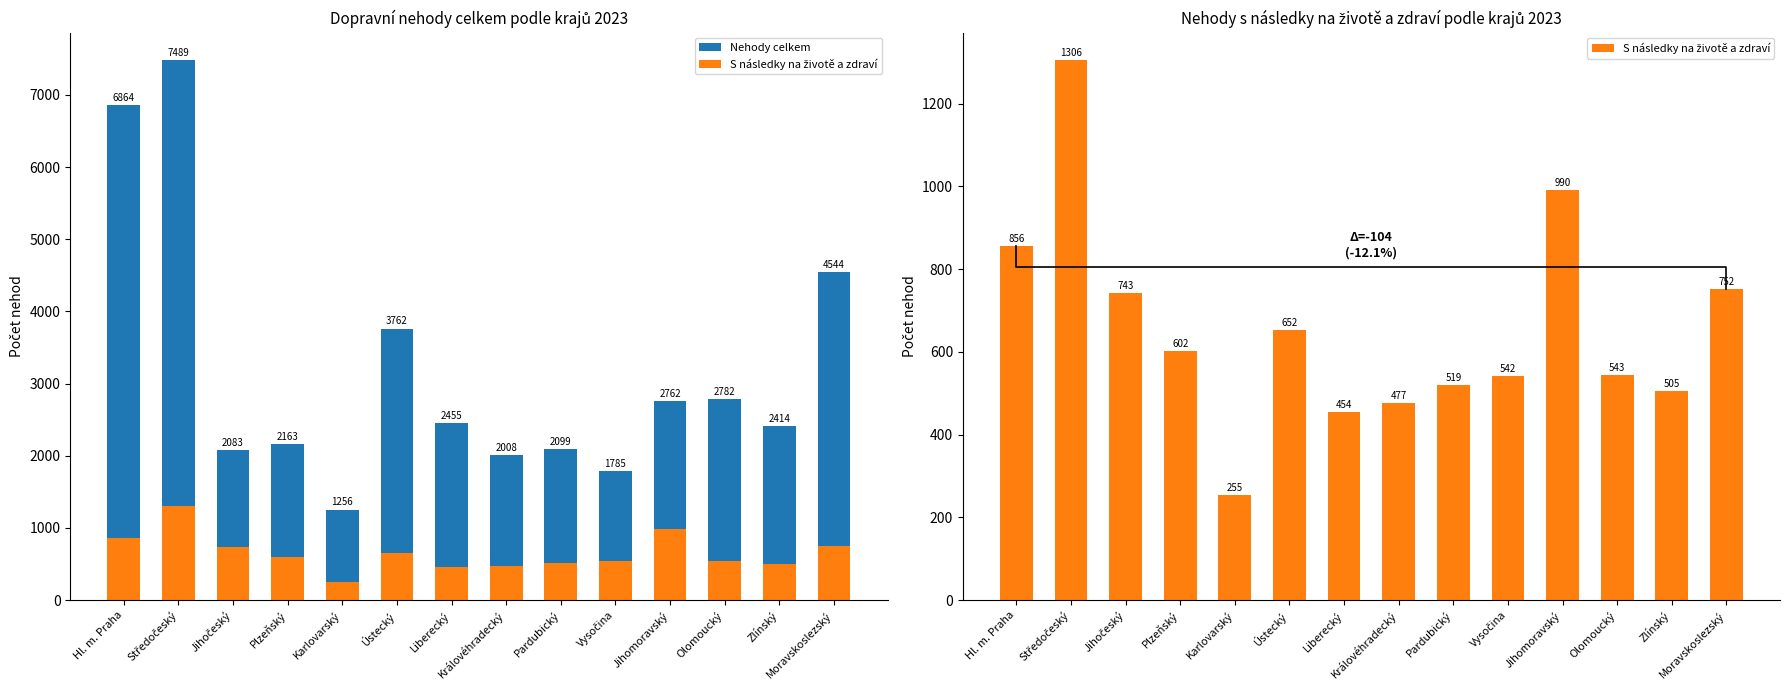

How many values in the S následky na životě a zdraví series exceed 602?

6